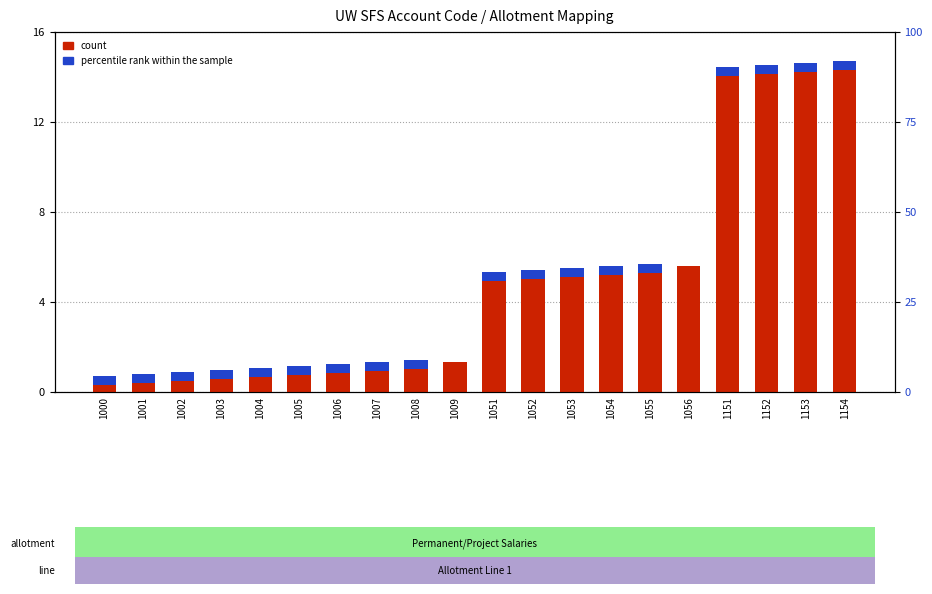

Between 1008 and 1151, which is larger?

1151